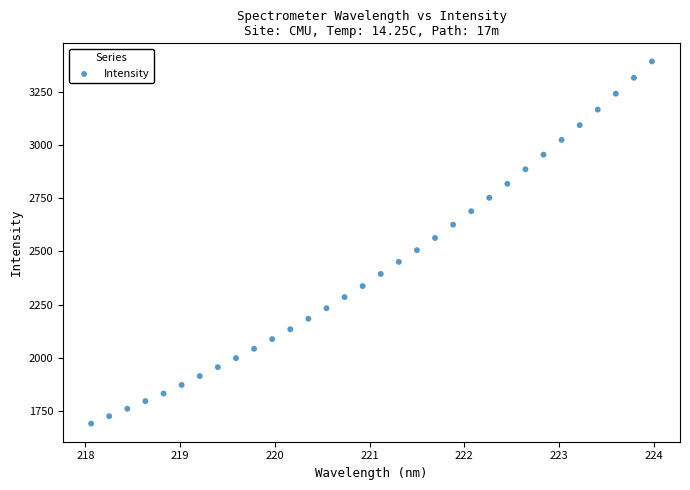

What is the range of X values (max minus min)?

5.9